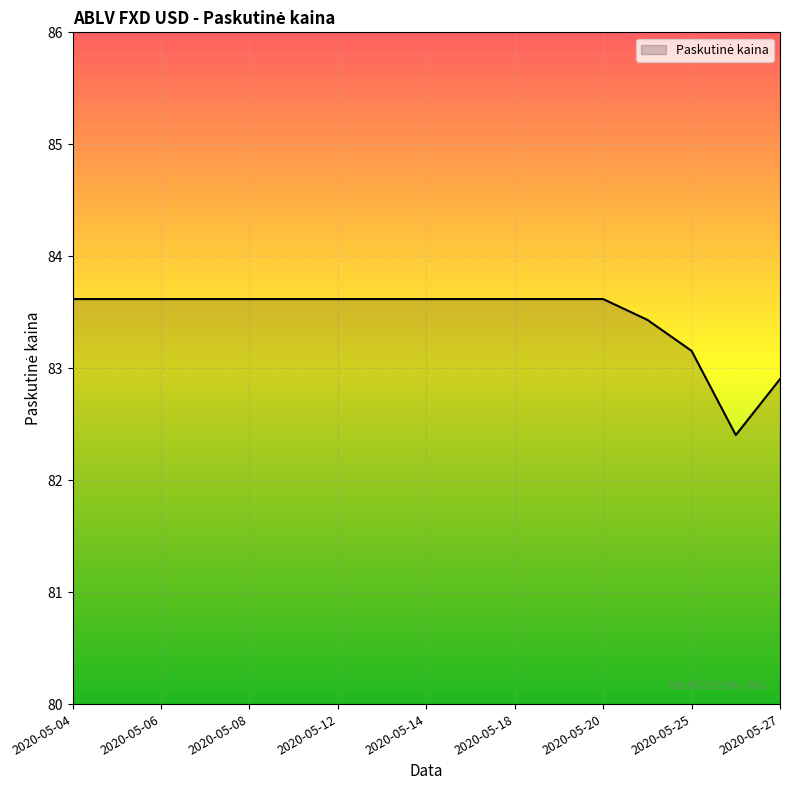

What is the minimum value shown in the chart?

82.4